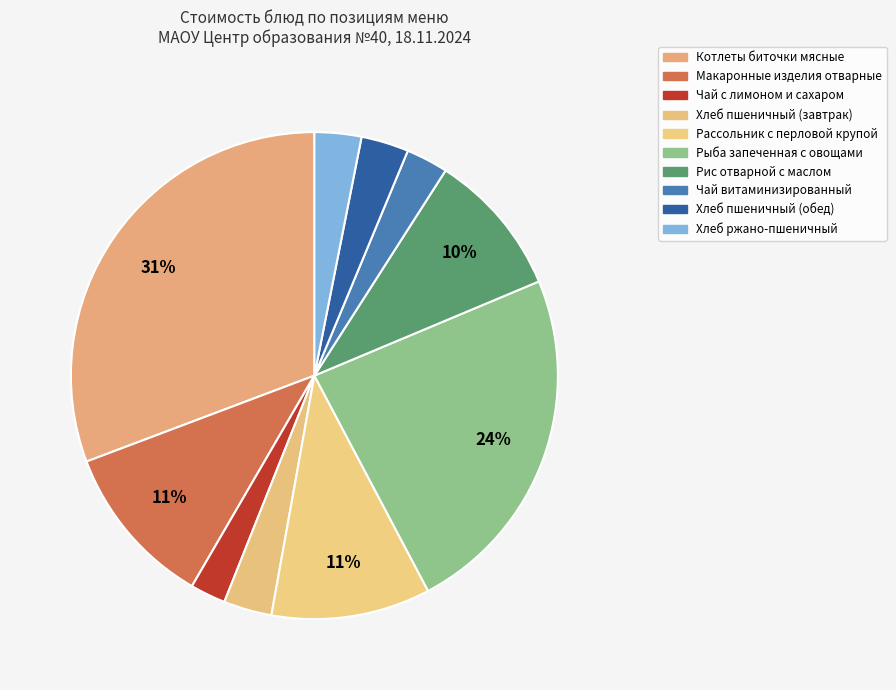

How many segments does this pie chart have?

10